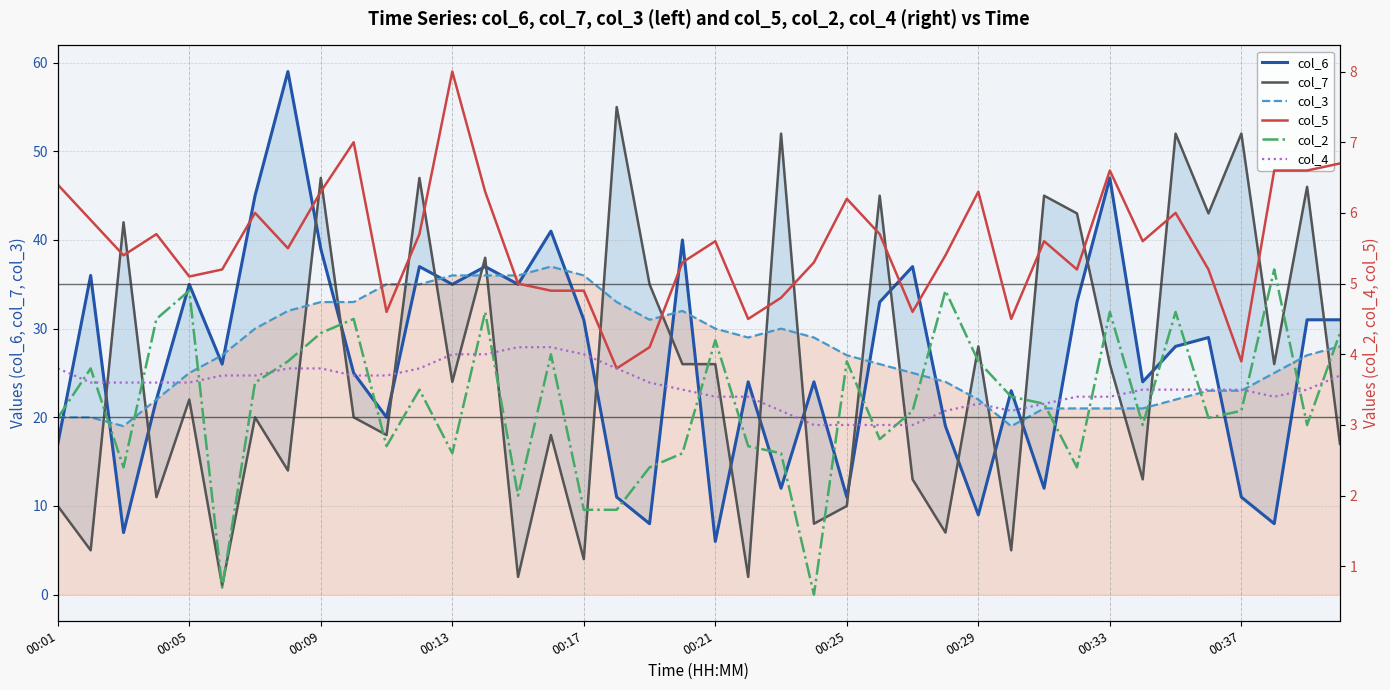

Which has a higher value, 33 or 22?

33